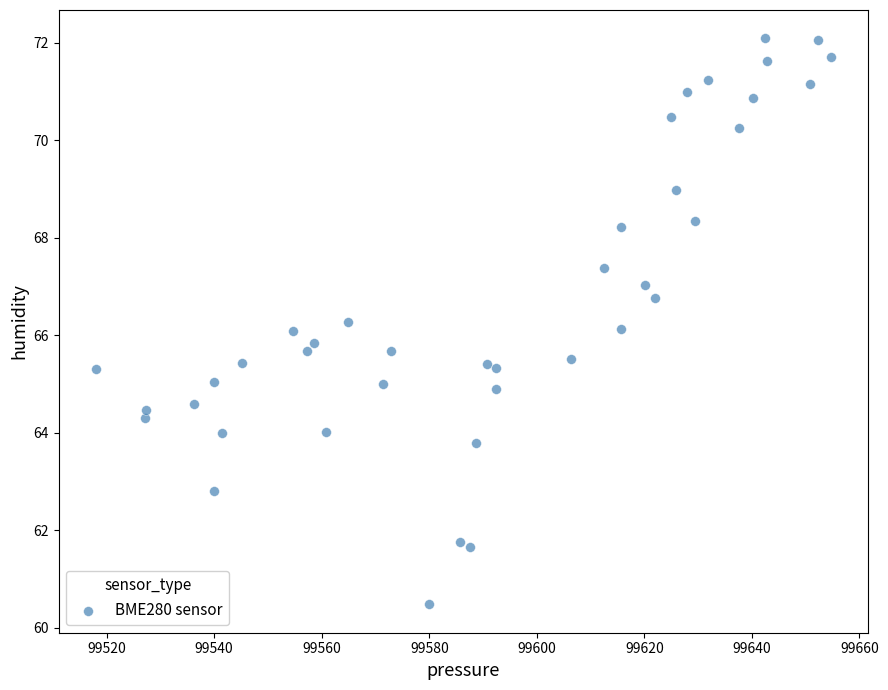

What is the range of Y values (max minus min)?

11.6